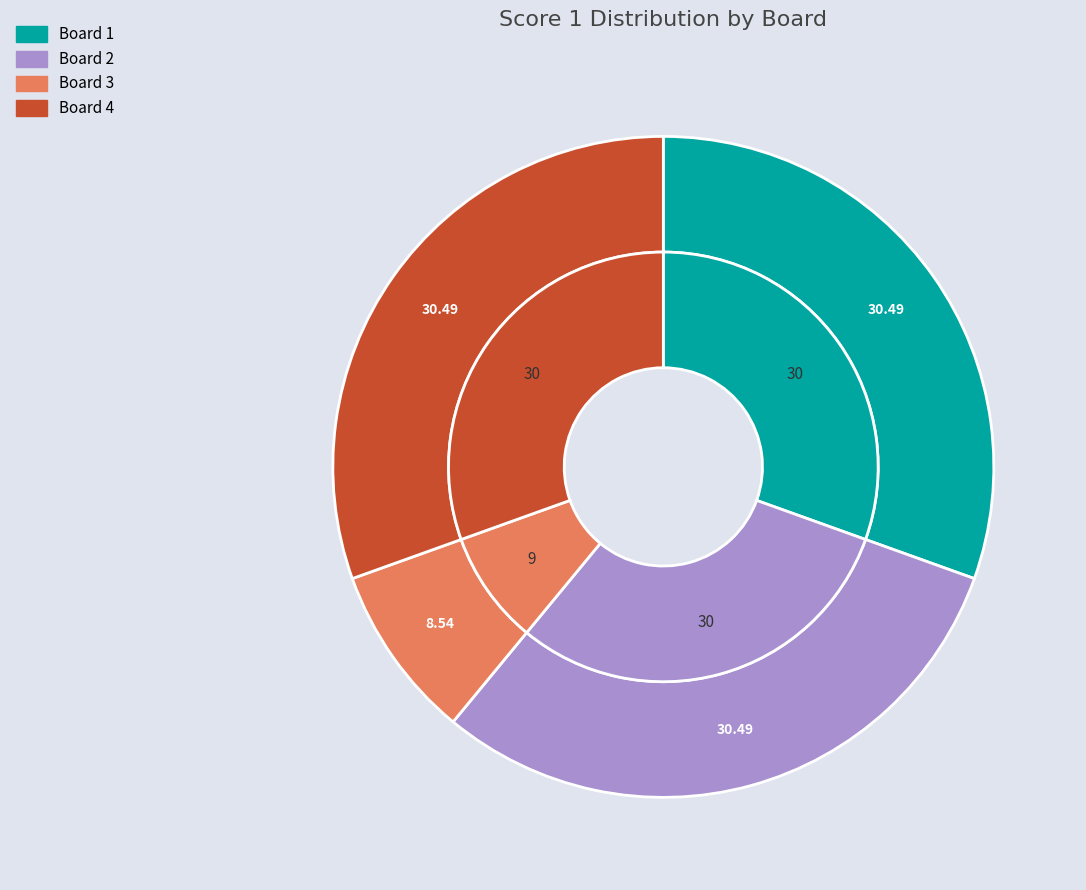

What percentage is the Board 3 slice, to the nearest percent?

9%